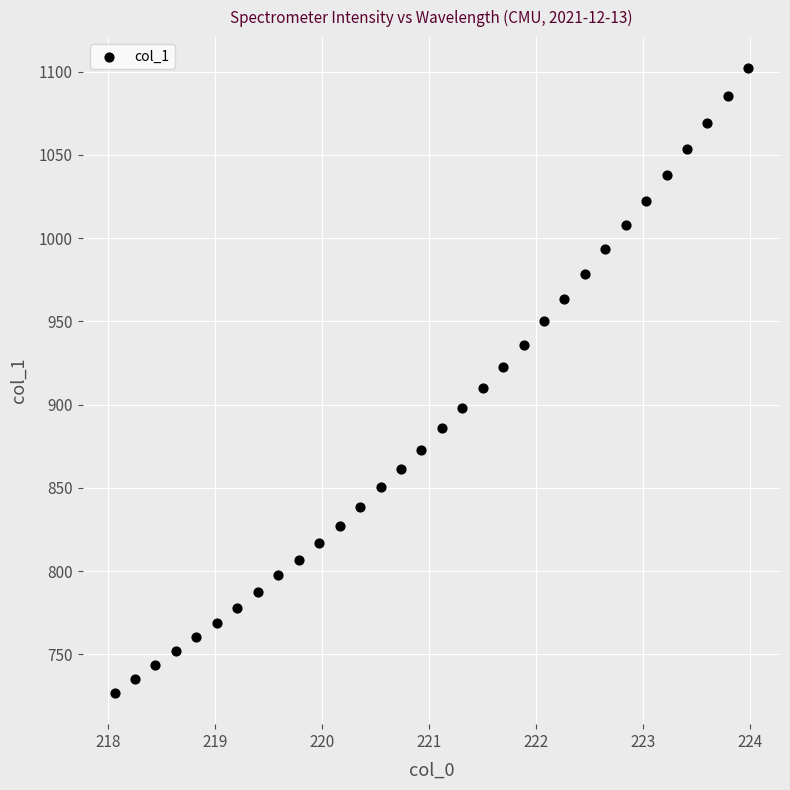

What is the range of X values (max minus min)?

5.9